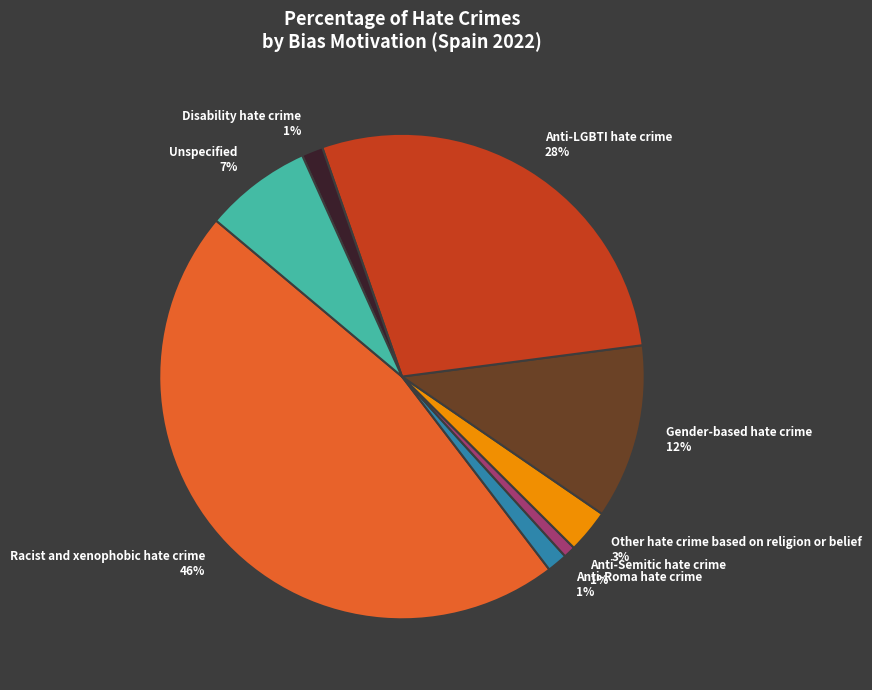

Is there any slice that represents more than half of the pie?

No